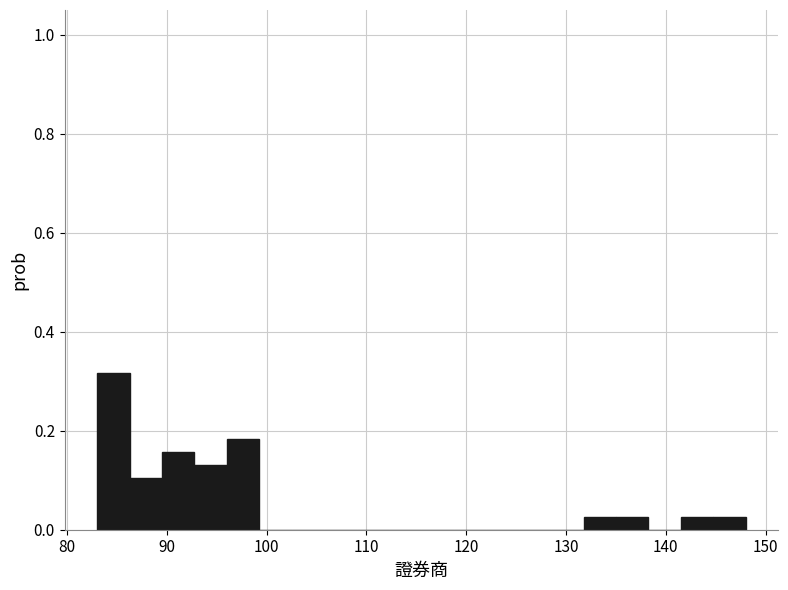

Read against the x-axis, roughly where is the centre of the tallest bar?

85